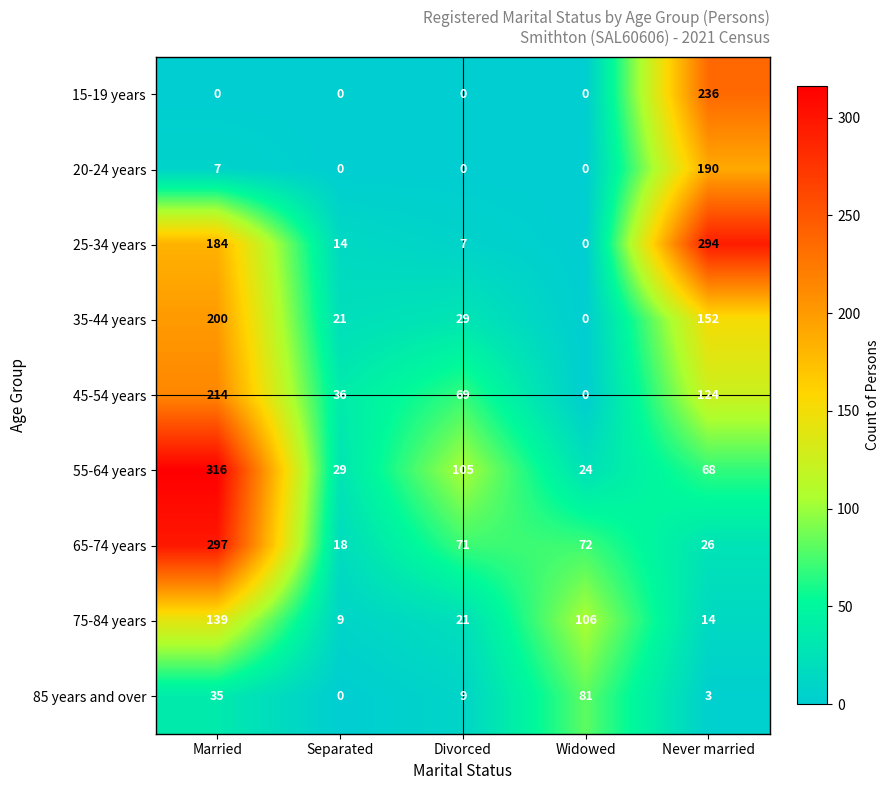

Rank the series by their maximum value, from lowest to highest.

85 years and over, 75-84 years, 20-24 years, 35-44 years, 45-54 years, 15-19 years, 25-34 years, 65-74 years, 55-64 years